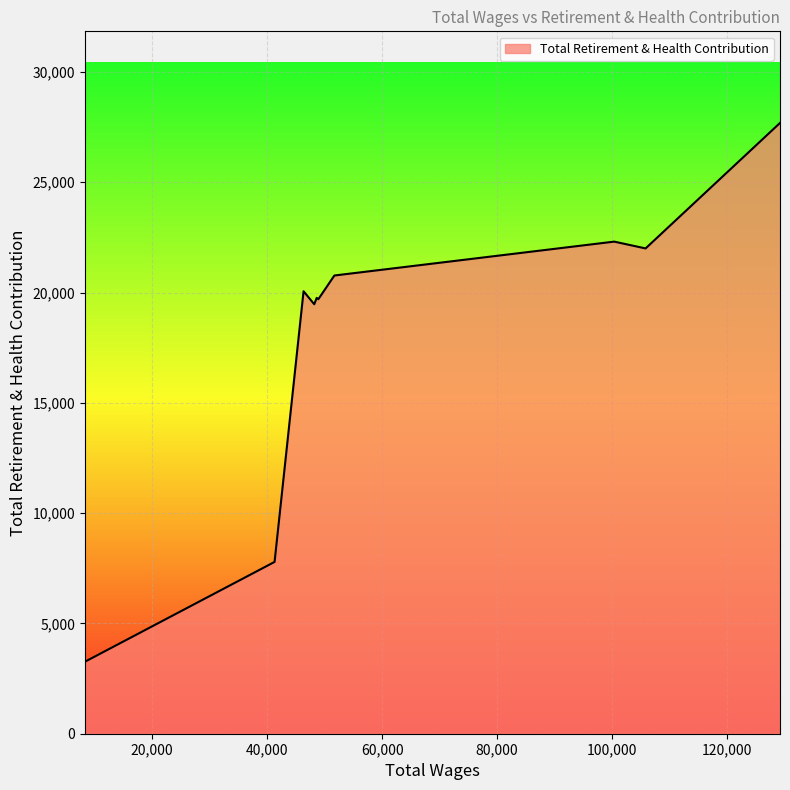

What is the minimum value shown in the chart?

3263